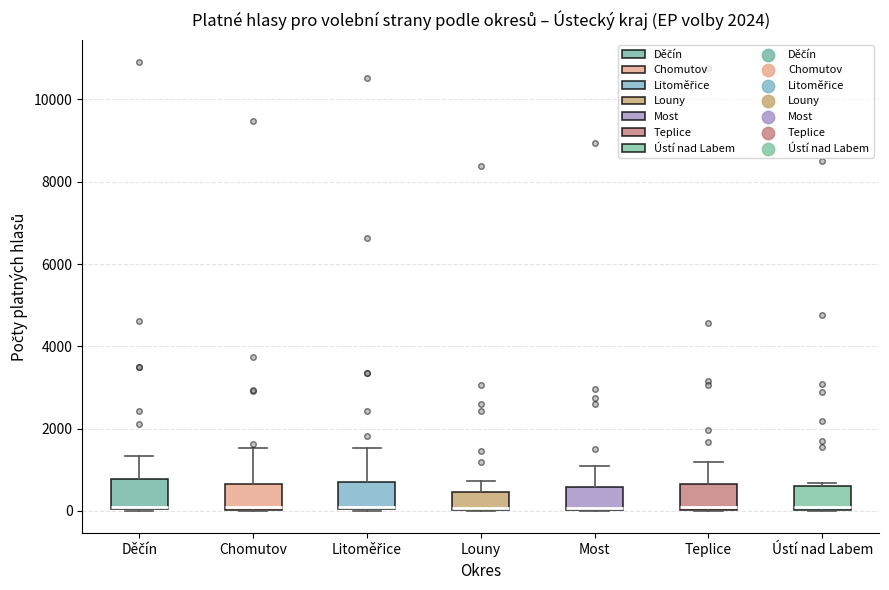

Where is the upper edge of the box for Most on the y-axis? The values are not printed on the chart, so give them approximately, as read against the axis.

600